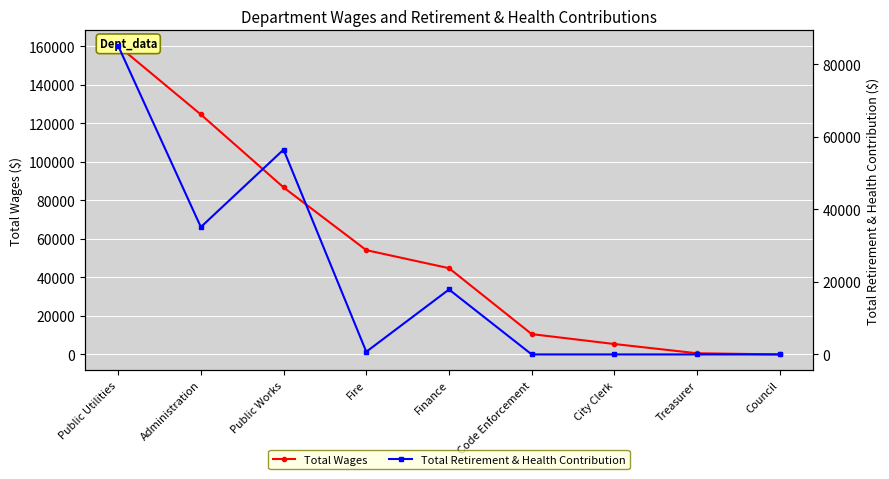

Which series changed the most between Administration and City Clerk?

Total Wages